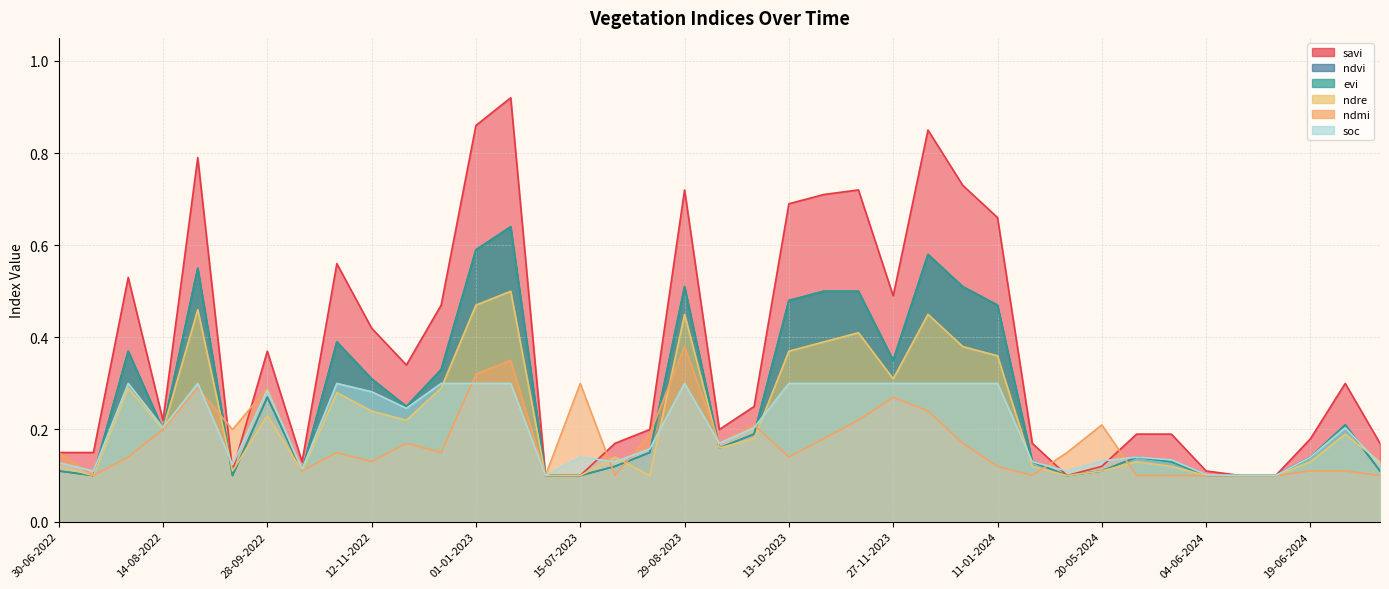

At how many categories does at least one series exceed 0?

39